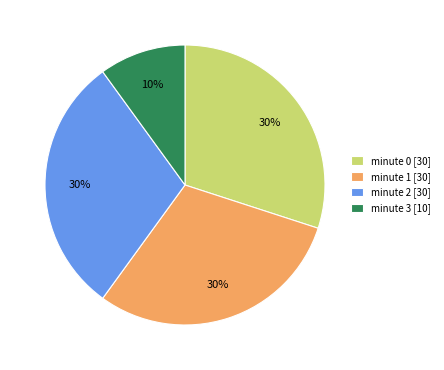

To the nearest percent, what is the difference between the largest and smallest slice percentages?

20%